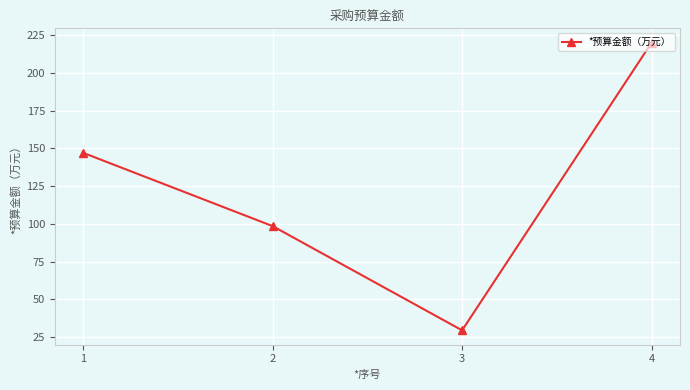

What is the difference between the maximum and minimum values?

190.6